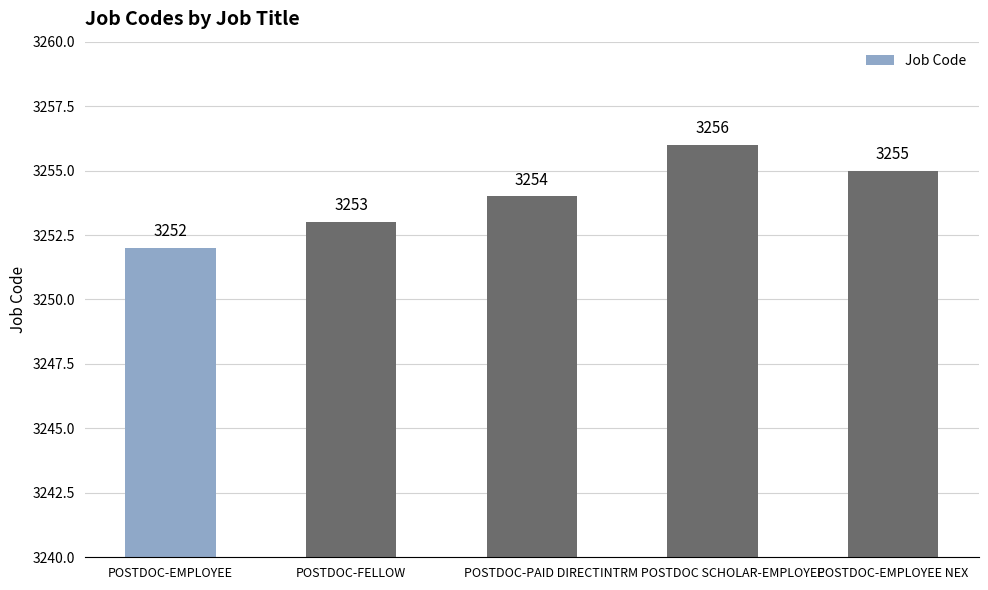

What is the change in value from POSTDOC-EMPLOYEE to INTRM POSTDOC SCHOLAR-EMPLOYEE?

+4